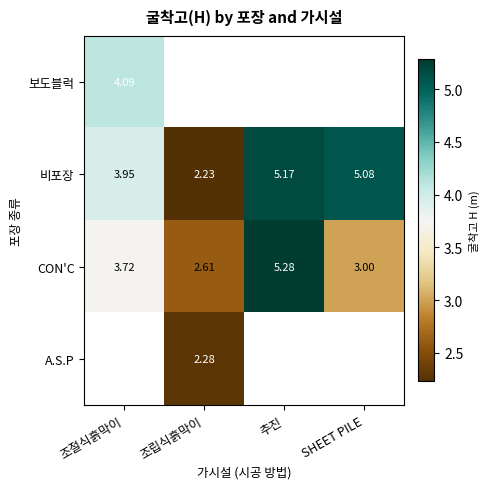

At which label is CON'C closest to 3?

SHEET PILE